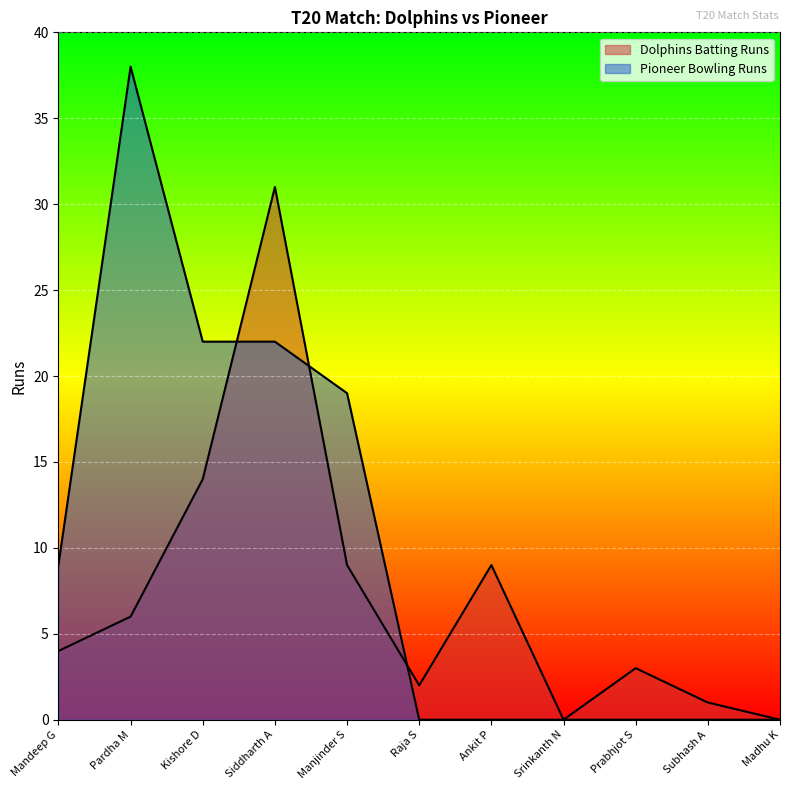

What is the average value?

7